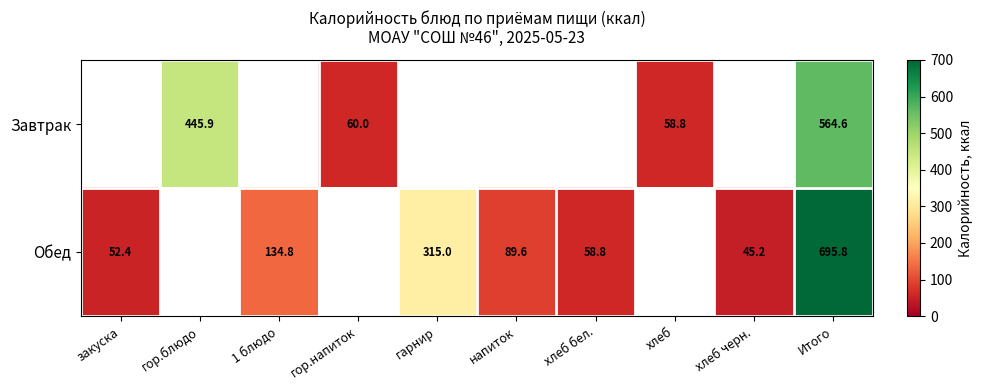

The Обед series shows 695.8 at Итого. True or false?

True